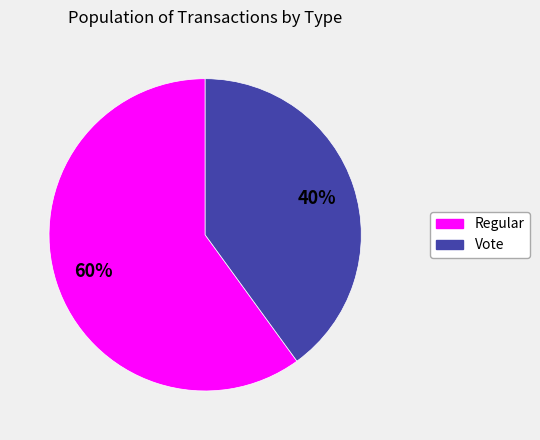

What percentage is the Vote slice, to the nearest percent?

40%